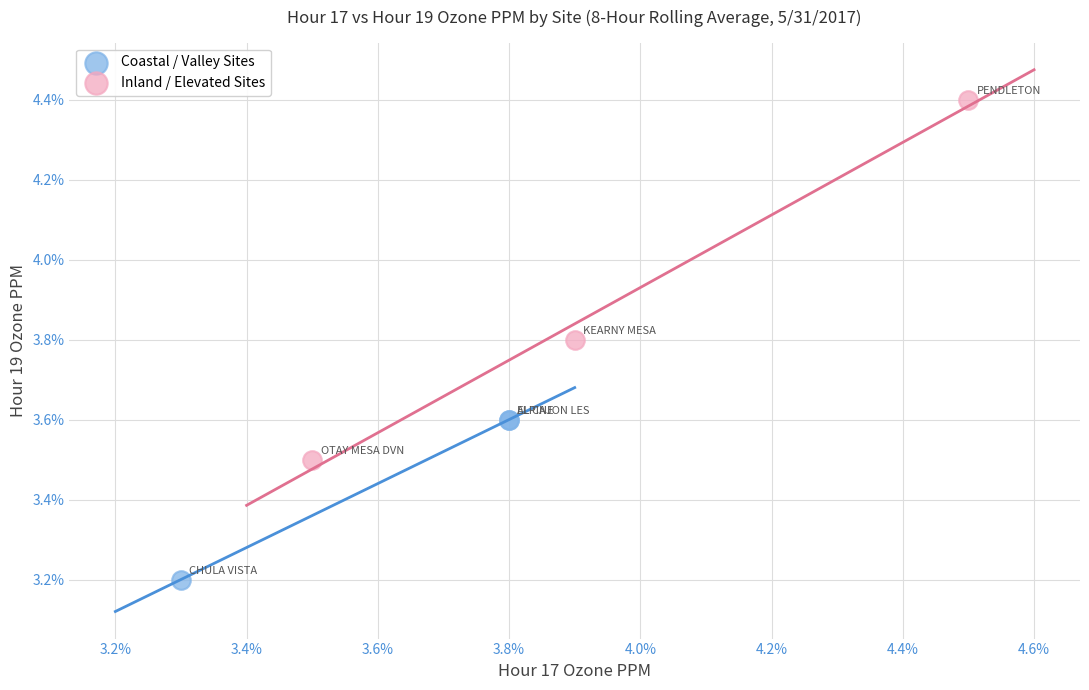

What are all the series names shown in the legend?

Coastal / Valley Sites, Inland / Elevated Sites